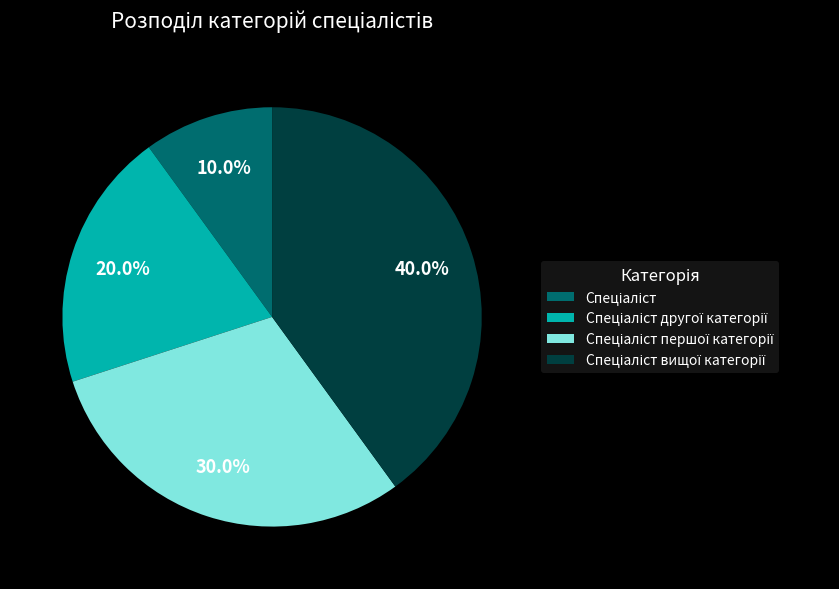

Does any single category account for the majority?

No